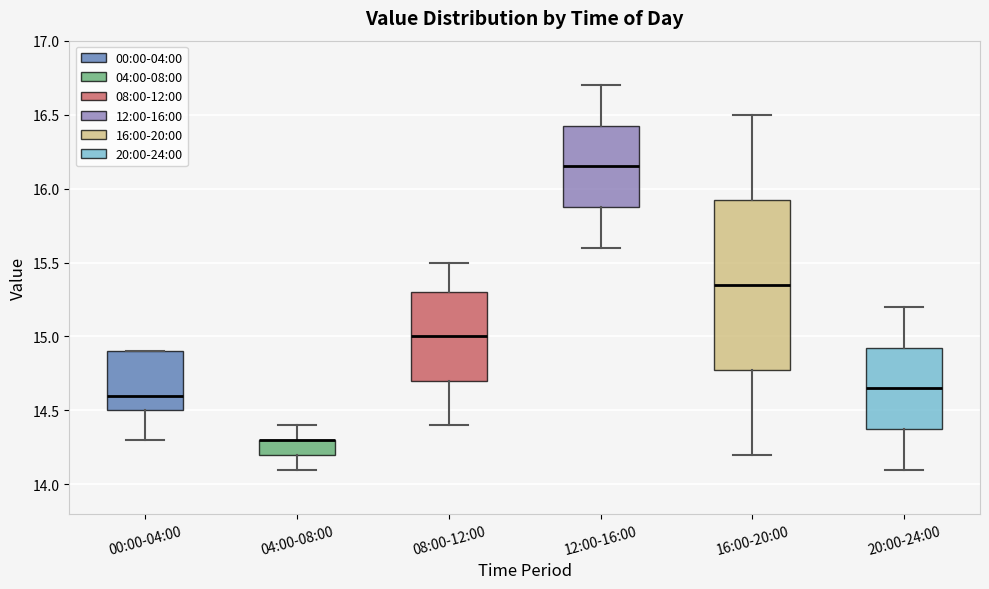

Which box is the tallest, from its lower edge to its upper edge?

16:00-20:00